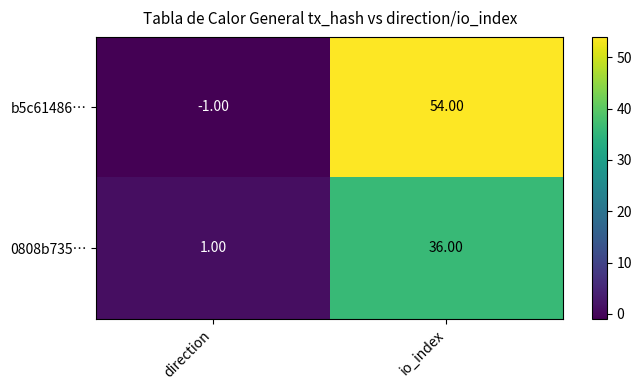

Which series changed the most between direction and io_index?

b5c61486…